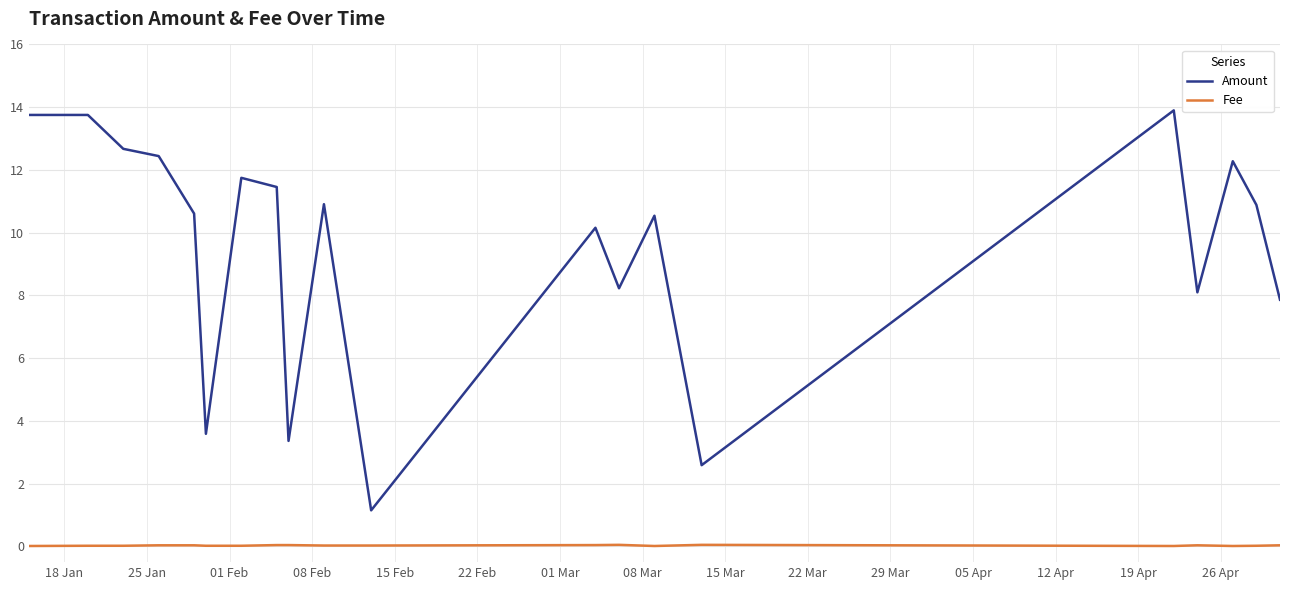

True or false: Amount and Fee cross at least once.

False